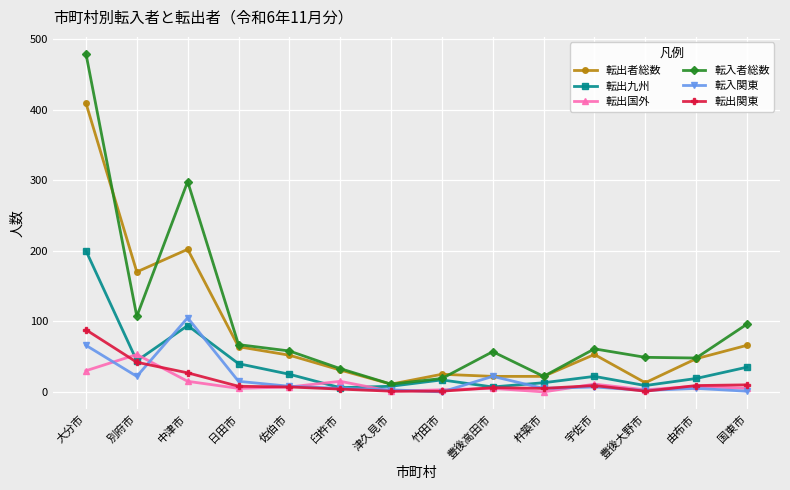

What is the difference between the 転入者総数 values at 宇佐市 and 大分市?

418